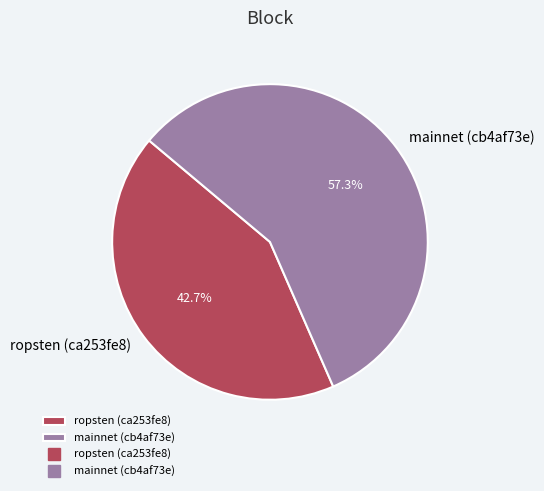

Is it true that mainnet (cb4af73e) is 65% of the pie?

False